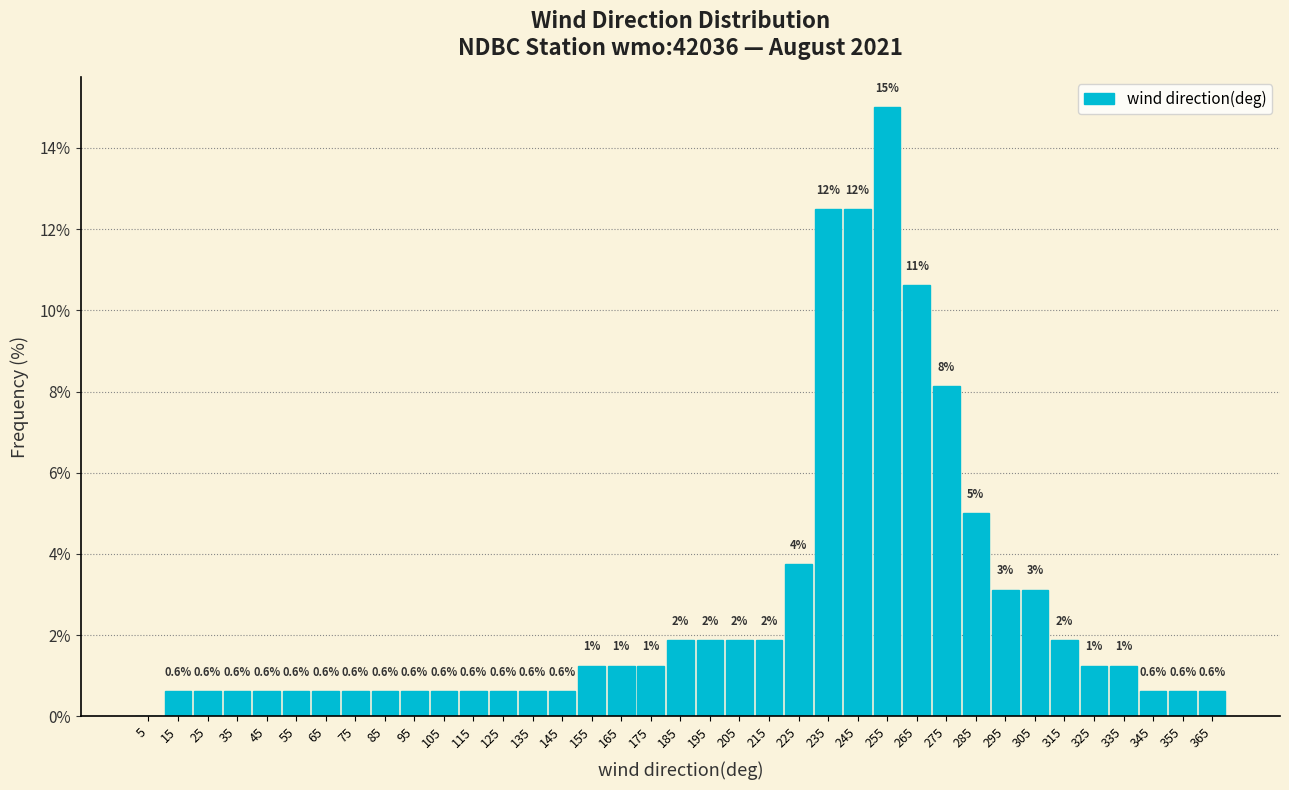

Which range on the x-axis has the tallest bar?

250 to 260